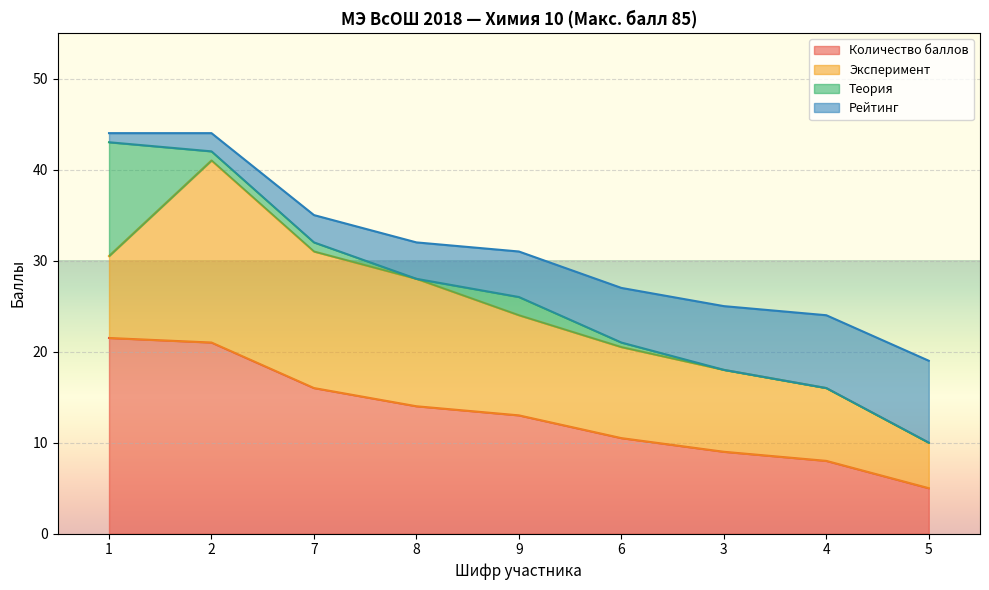

What is the total value across all series at 9?

31.0